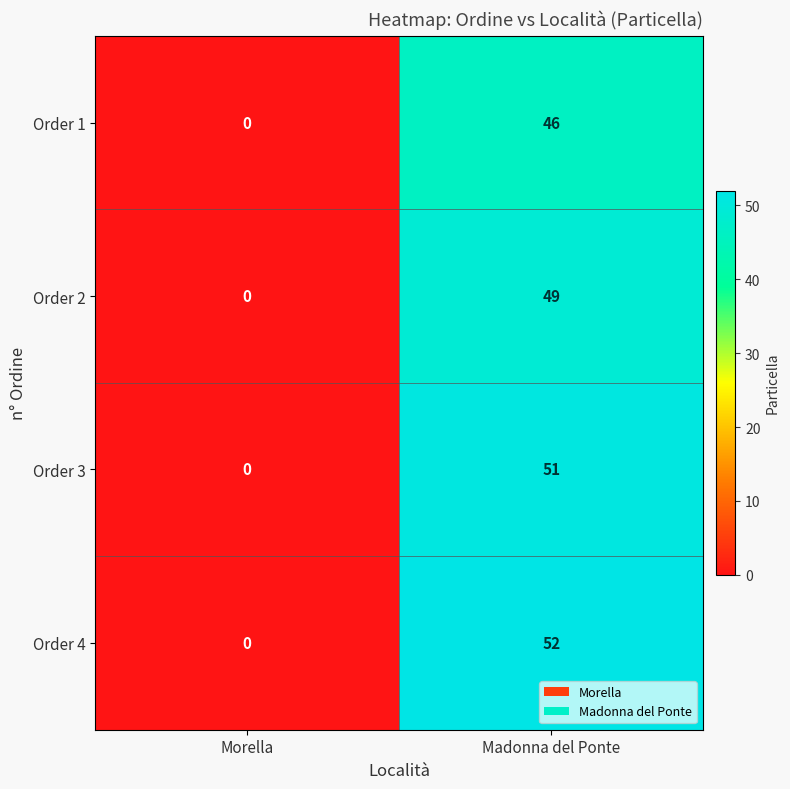

At which category is the sum across all series the highest?

Madonna del Ponte